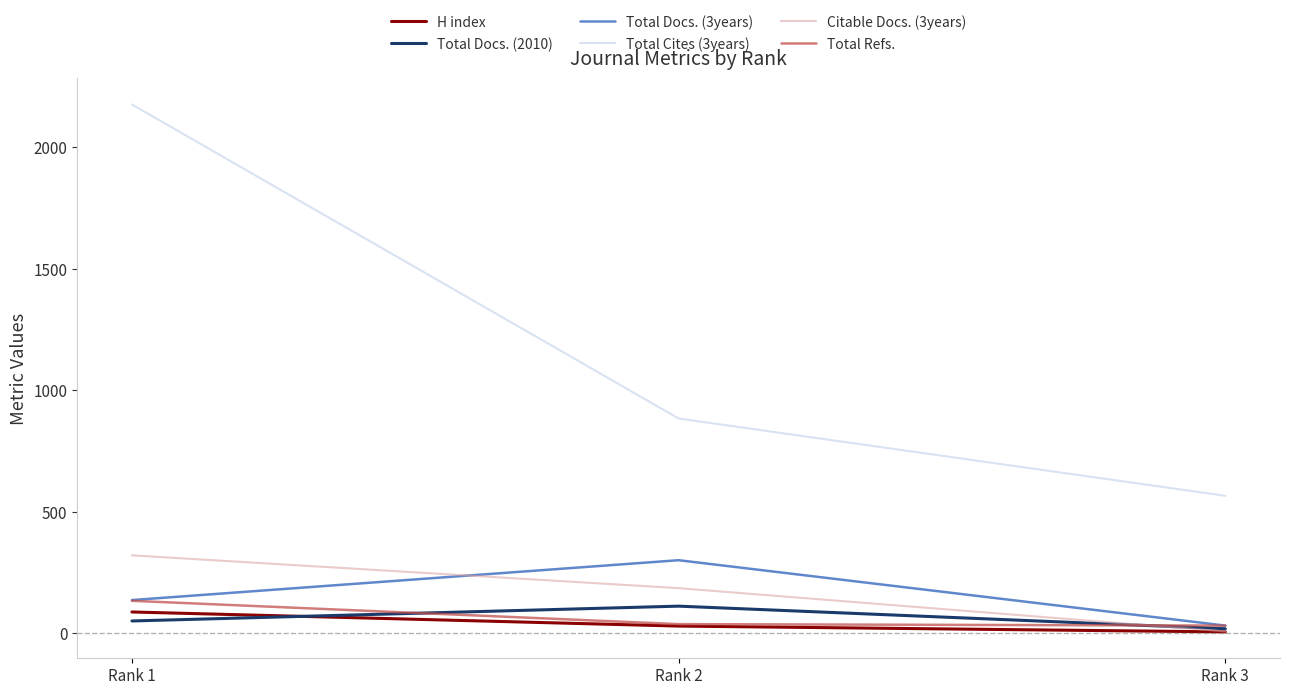

Where does the Citable Docs. (3years) series first go above 186?

Rank 1